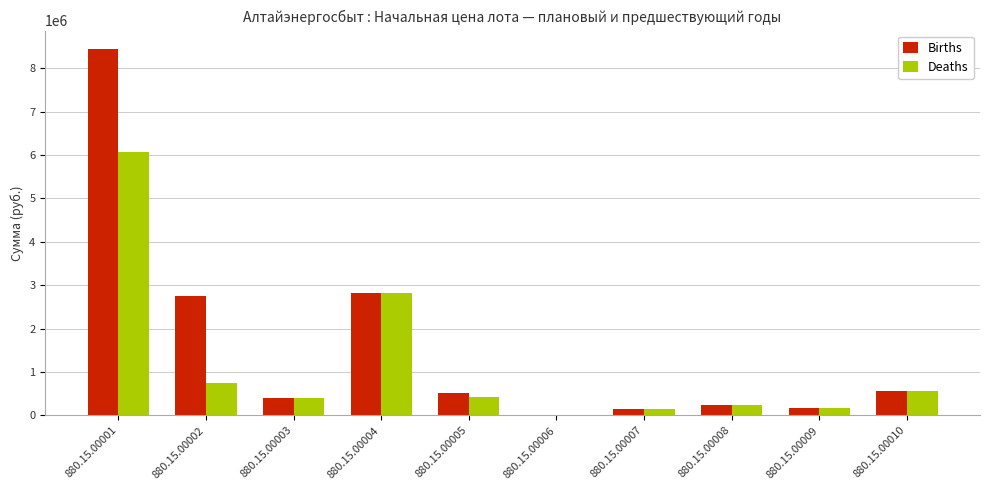

Is the value of Deaths at 880.15.00007 greater than the value of Births at 880.15.00010?

No